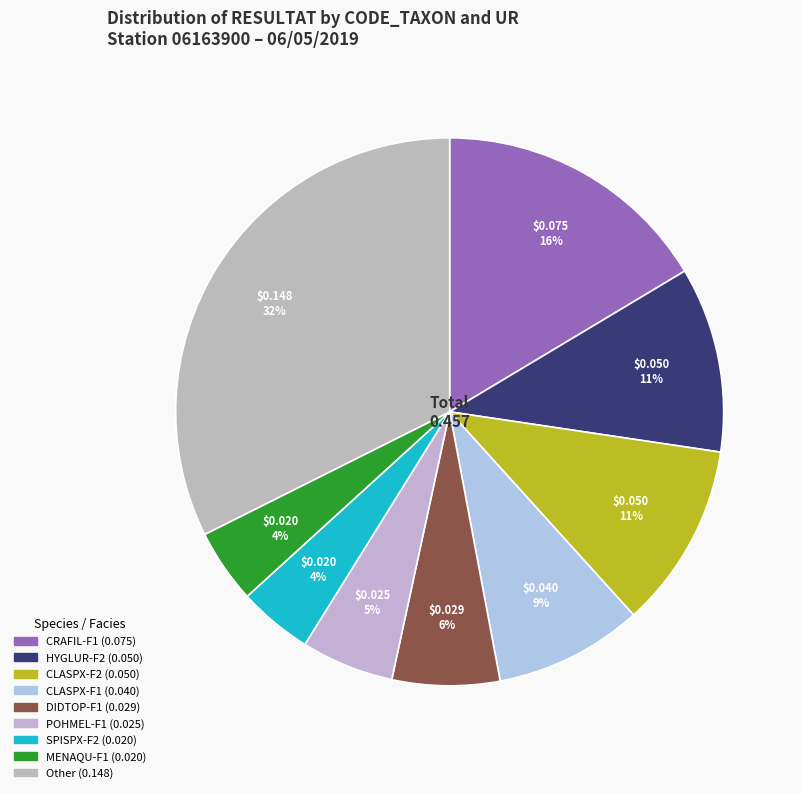

Which slice is the largest?

CRAFIL-F1